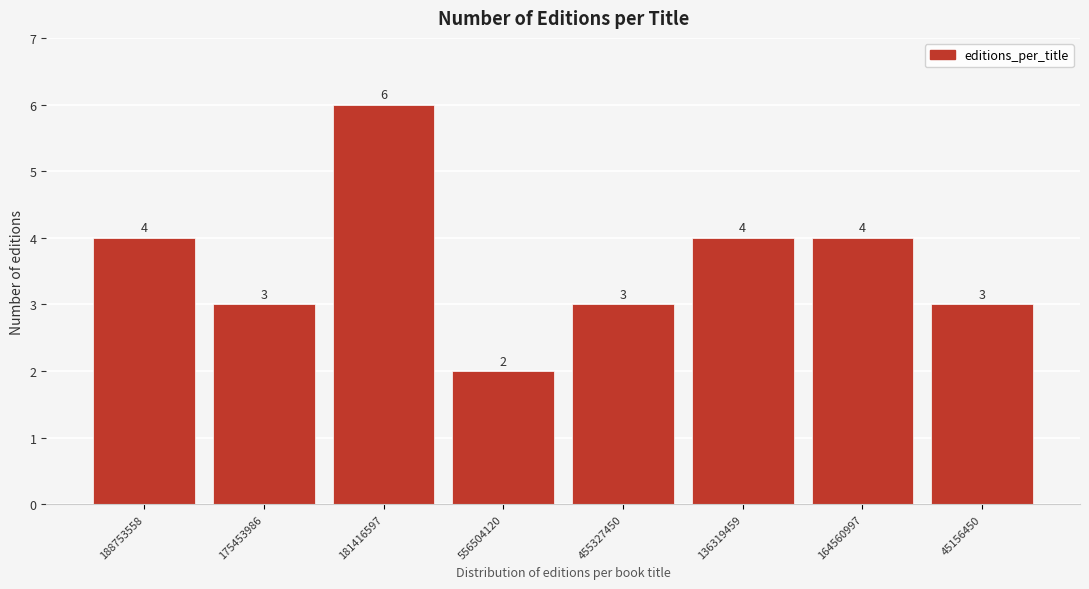

Reading left to right, what are all the values shown in this chart?

188753558=4	175453986=3	181416597=6	556504120=2	455327450=3	136319459=4	164560997=4	45156450=3